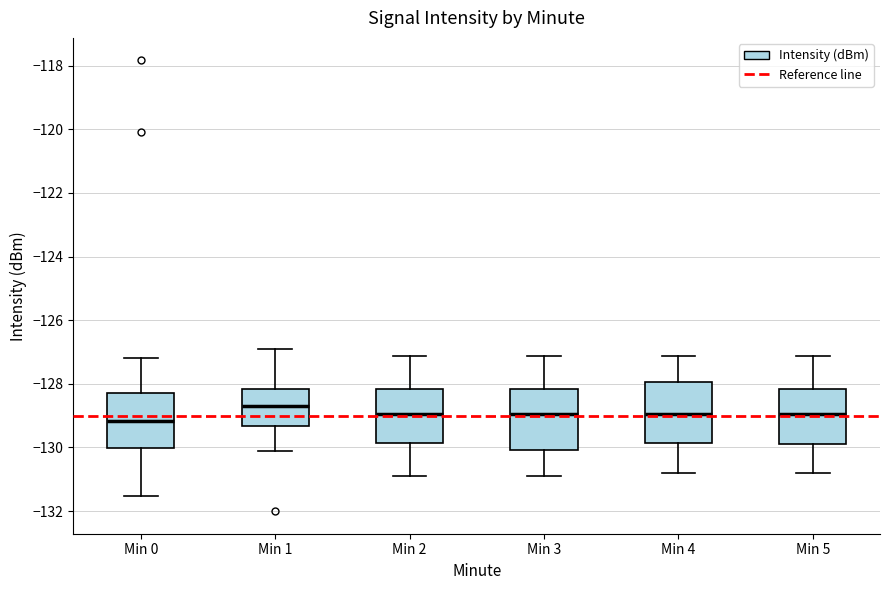

Where does the lower whisker of the box for Min 1 end on the y-axis? The values are not printed on the chart, so give them approximately, as read against the axis.

-130.2